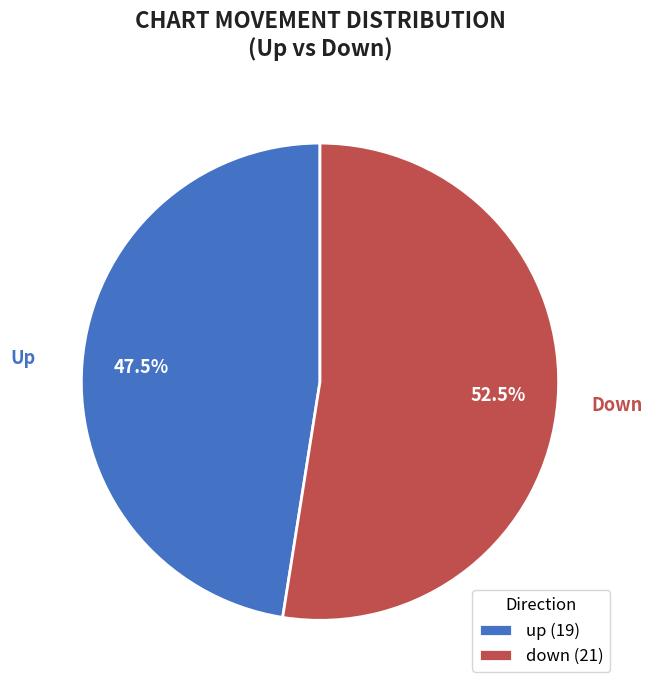

Rank the categories by value from highest to lowest.

down (21), up (19)